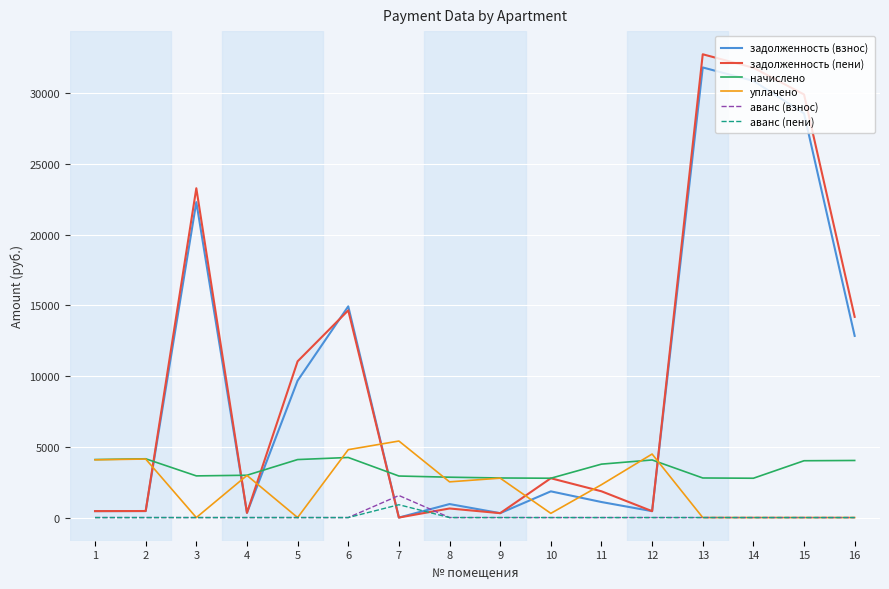

How many lines are shown in the chart?

6